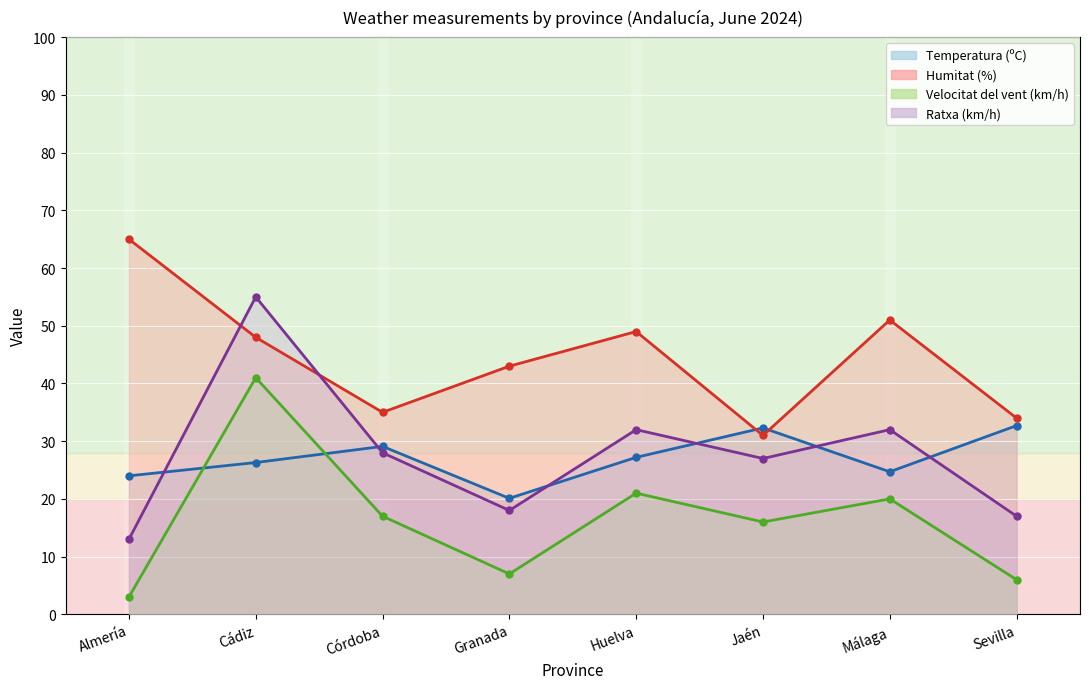

True or false: Temperatura (ºC) and Humitat (%) intersect in this chart.

True